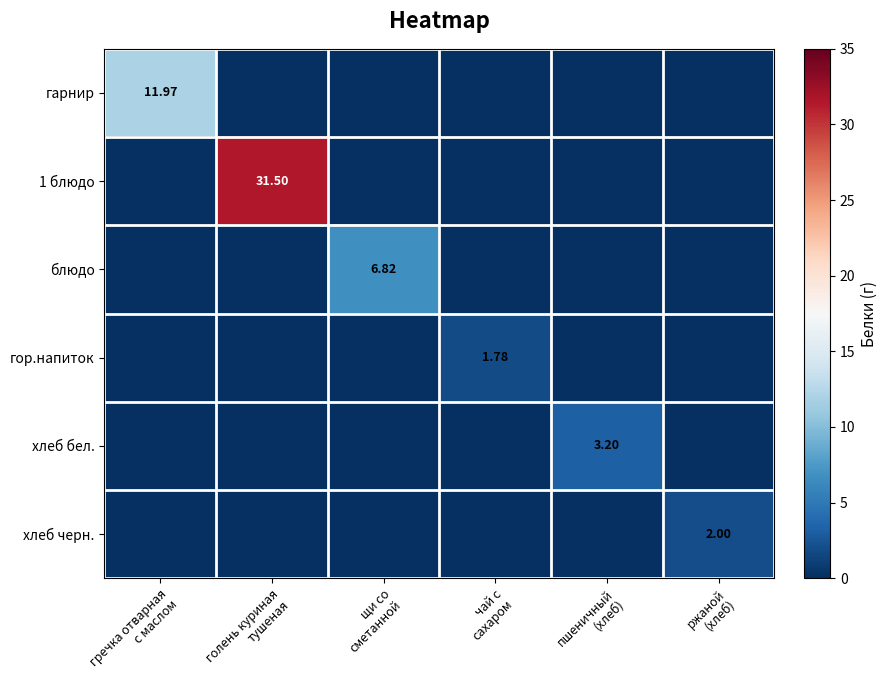

Which series has the largest total across all categories?

1 блюдо